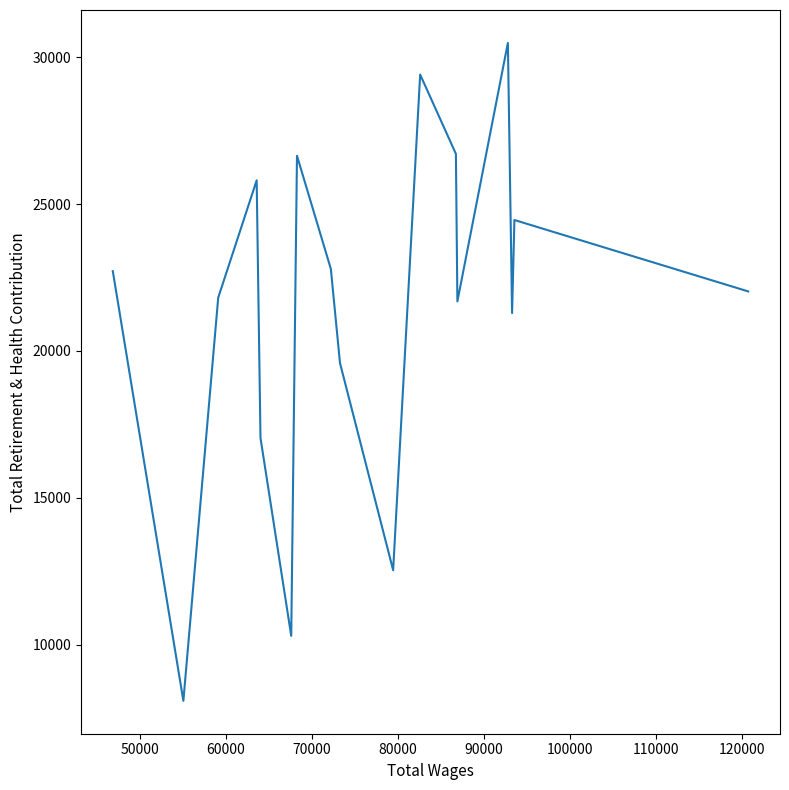

What is the greatest value displayed?

30485